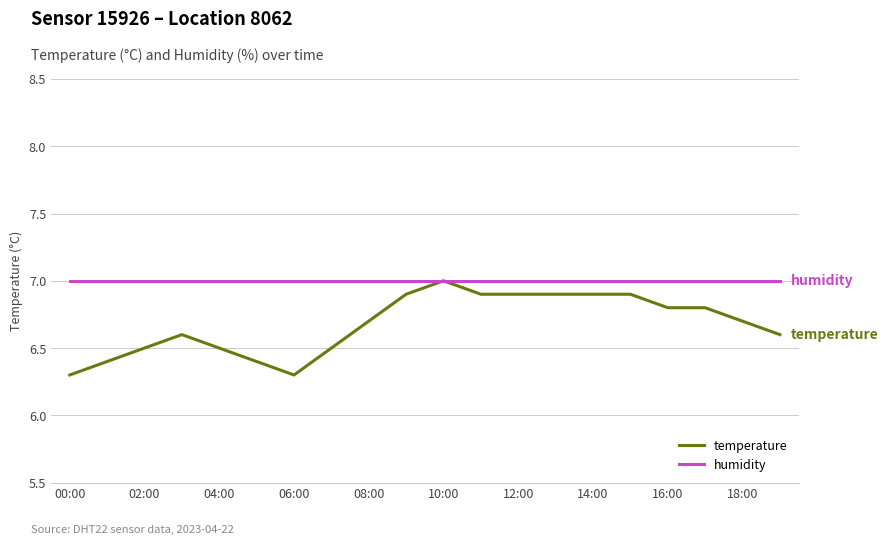

Does the chart display data point markers on the line(s)?

No